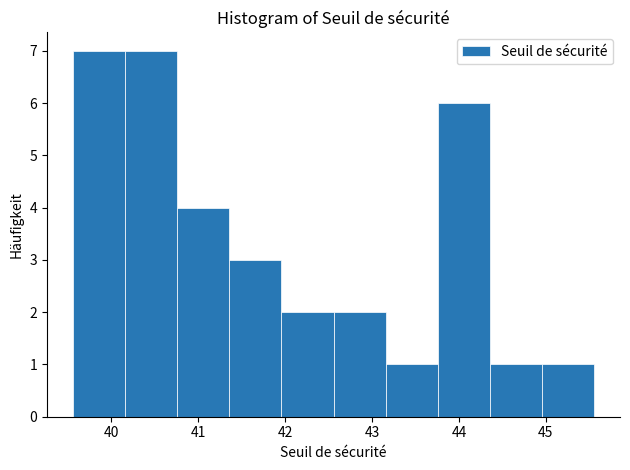

What is the height of the bar covering 42.0 to 42.6 on the x-axis? Neither the bar edges nor the heights are printed on the chart, so give them approximately, as read against the axes.

2